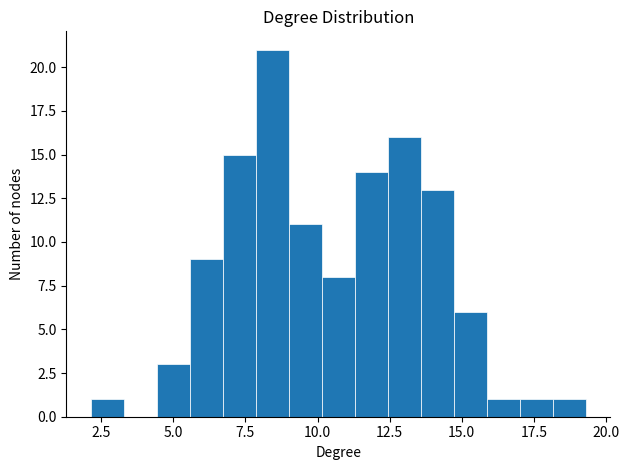

Around what value on the x-axis is the tallest bar? Give the approximate position of its centre, as read against the axis.

8.5